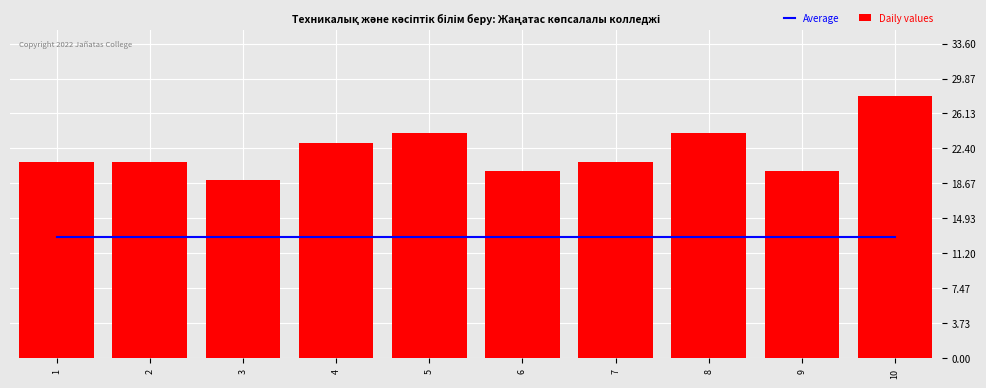

Rank the series at 7 from lowest to highest value.

Average, Daily values